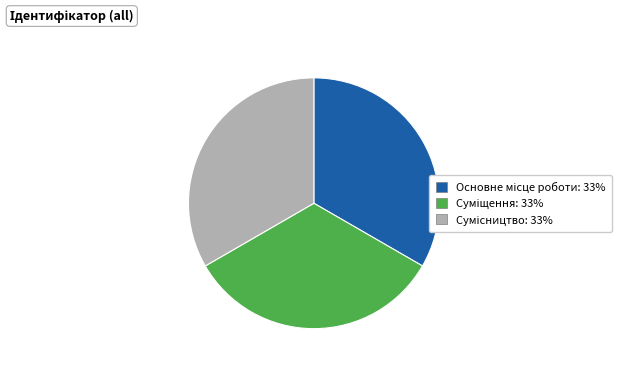

Does any single category account for the majority?

No